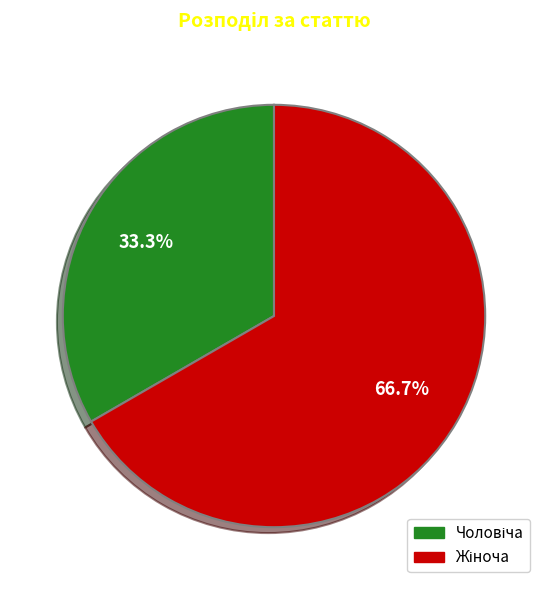

To the nearest percent, what is the difference between the largest and smallest slice percentages?

33%